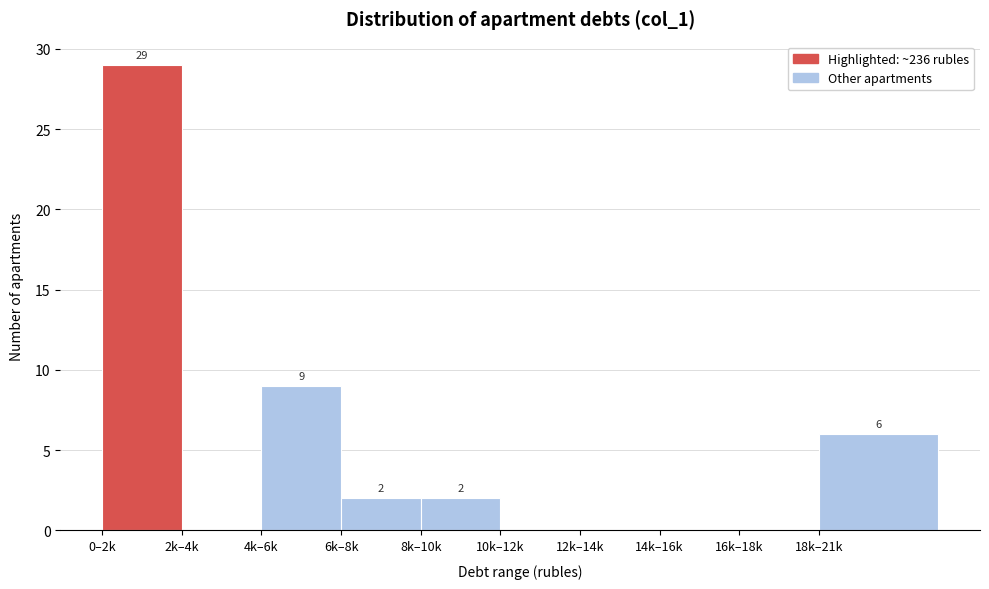

Reading left to right, transcribe all the data shown in this chart.

0–2k=29	2k–4k=0	4k–6k=9	6k–8k=2	8k–10k=2	10k–12k=0	12k–14k=0	14k–16k=0	16k–18k=0	18k–21k=6